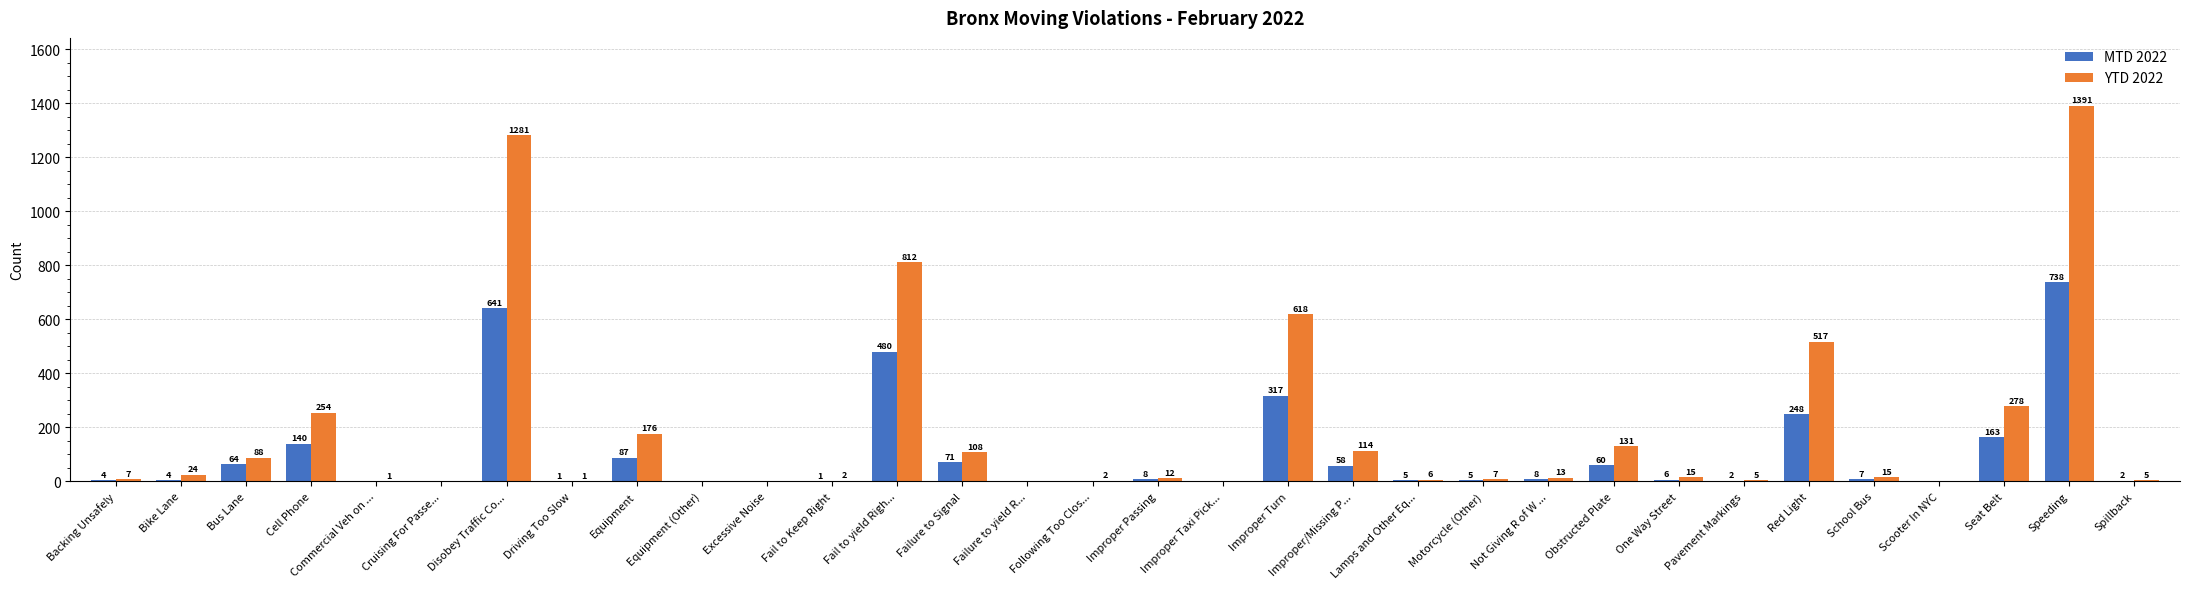

At which label is MTD 2022 closest to 369?

Improper Turn